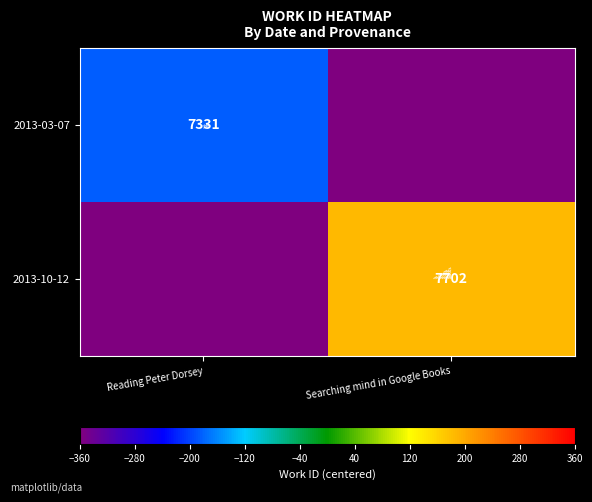

List the labels in order of 2013-03-07 value, largest first.

Reading Peter Dorsey, Searching mind in Google Books